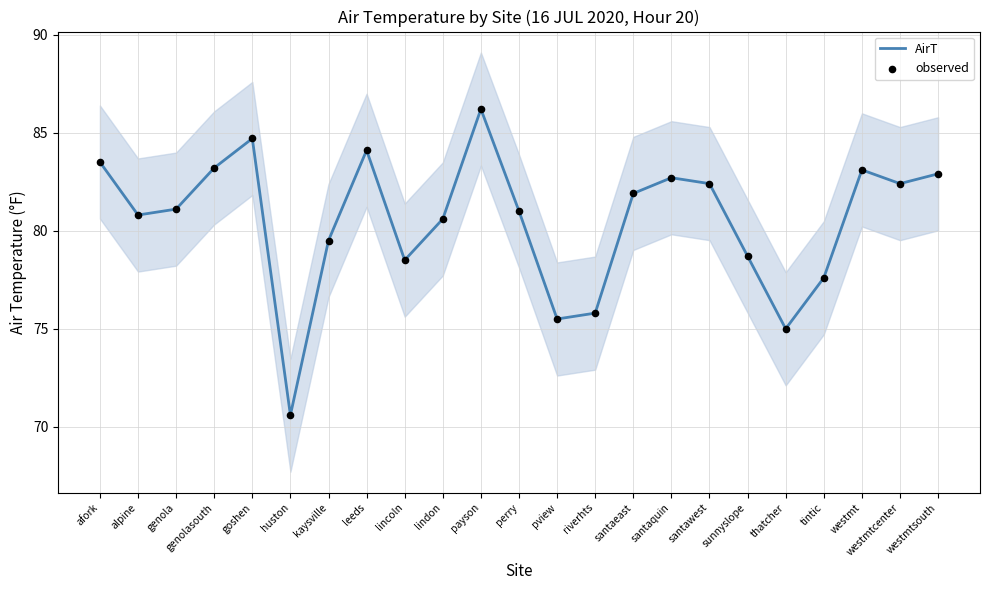

Which series has the largest total across all categories?

AirT